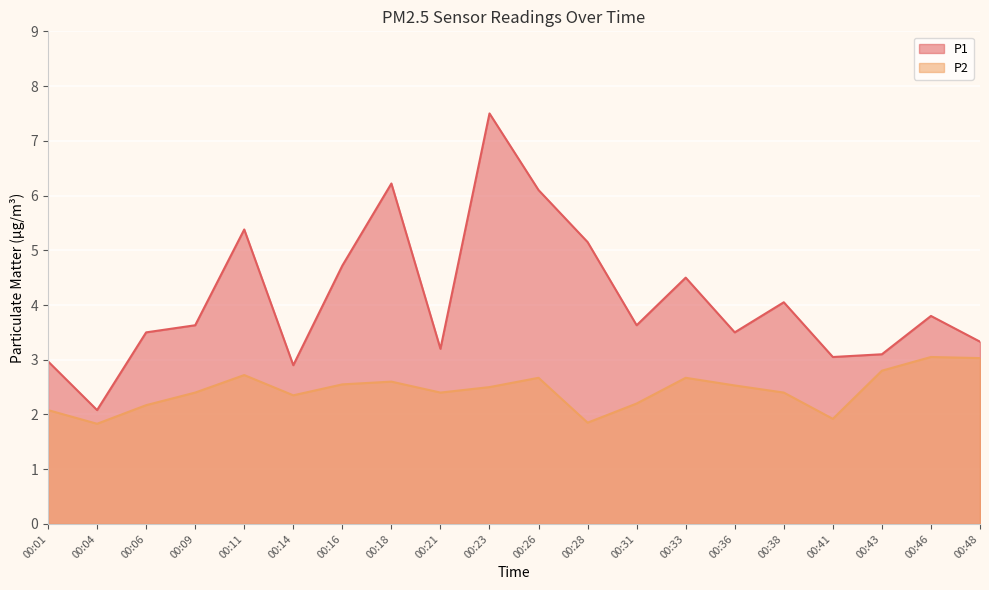

True or false: P2 and P1 cross at least once.

False